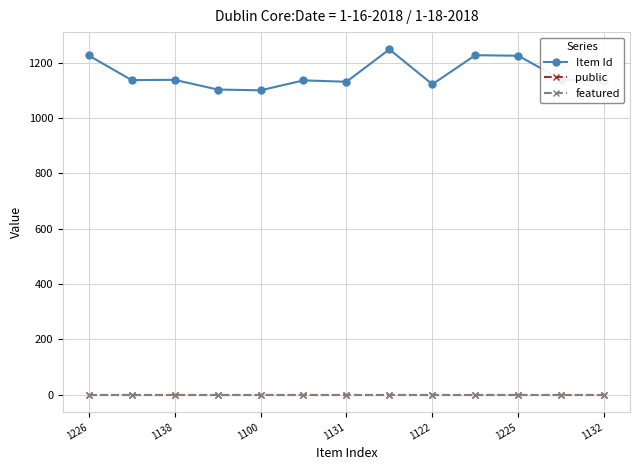

What is the greatest value displayed?

1248